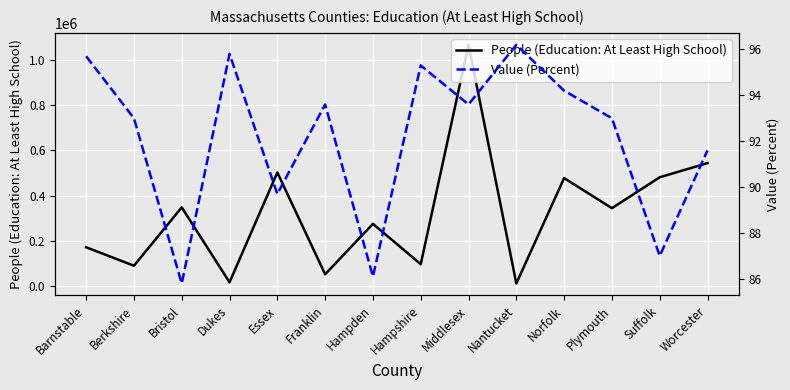

Rank the series by their maximum value, from highest to lowest.

People (Education: At Least High School), Value (Percent)